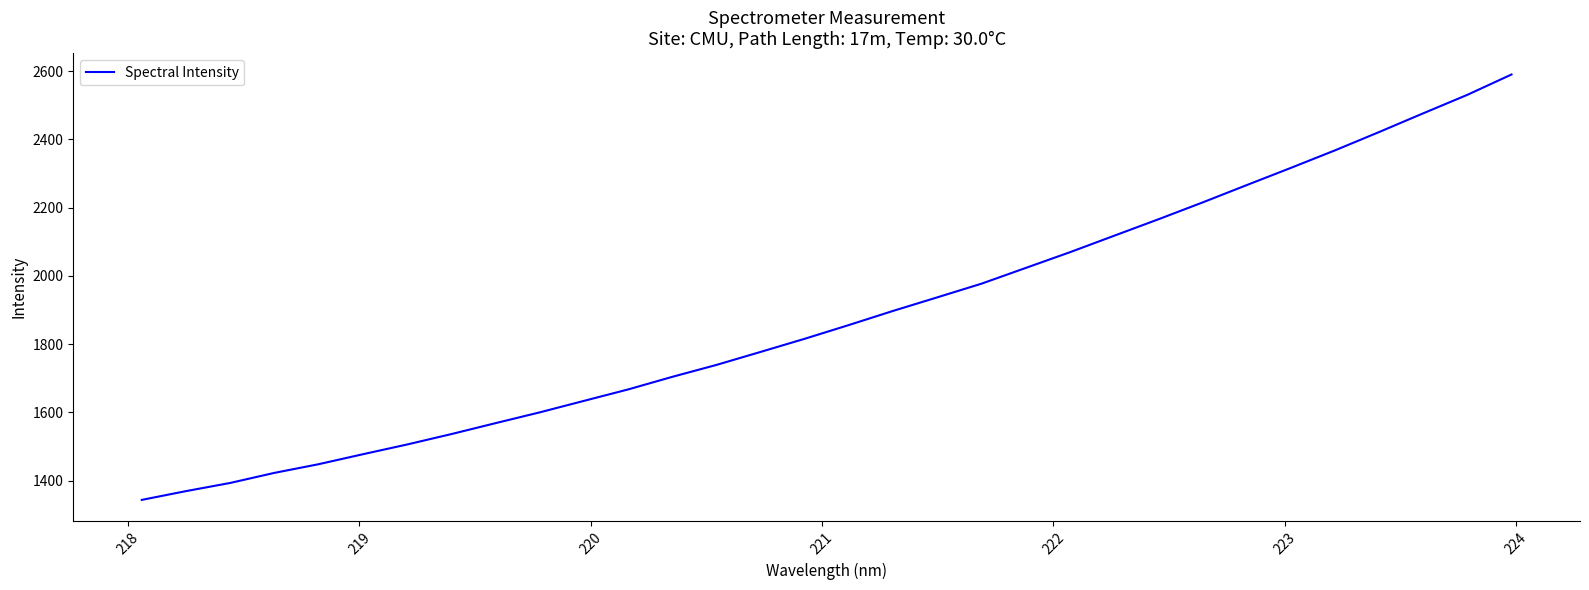

What is the maximum value shown in the chart?

2590.1